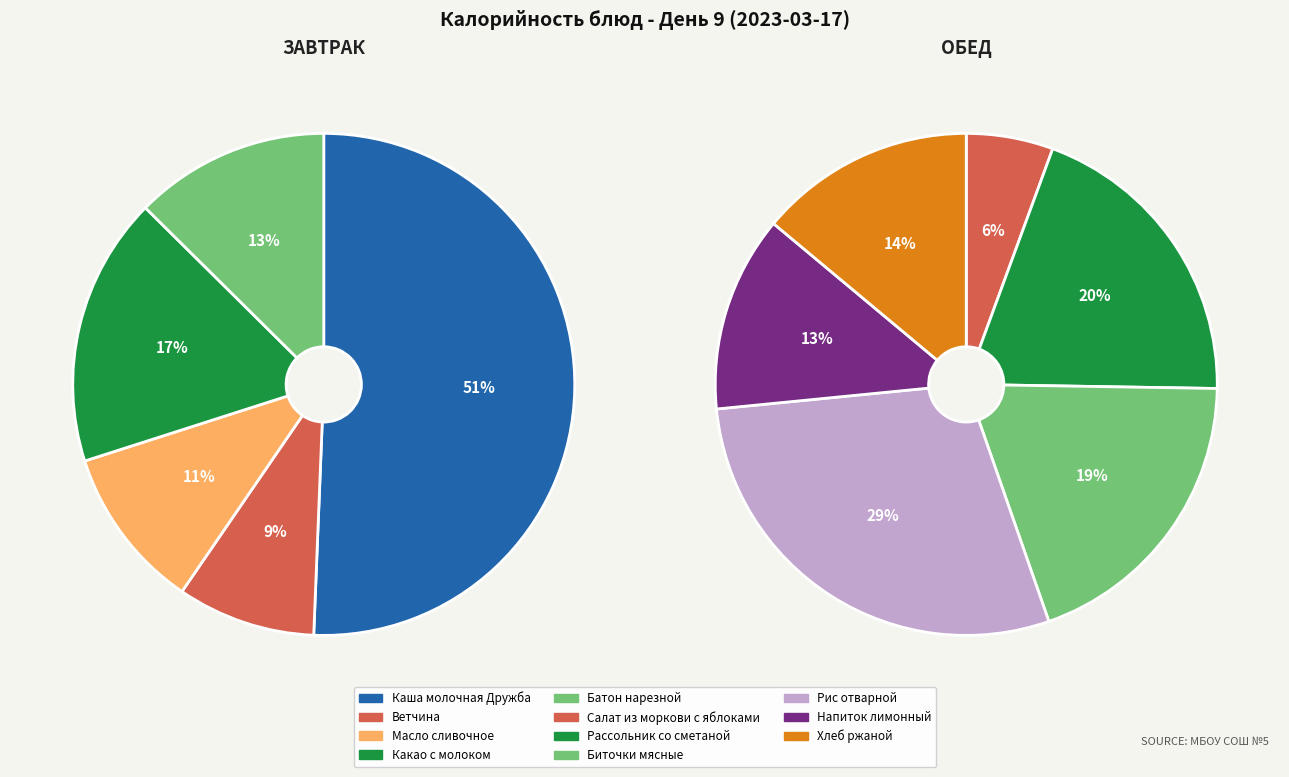

Which slice is the smallest?

Салат из моркови с яблоками